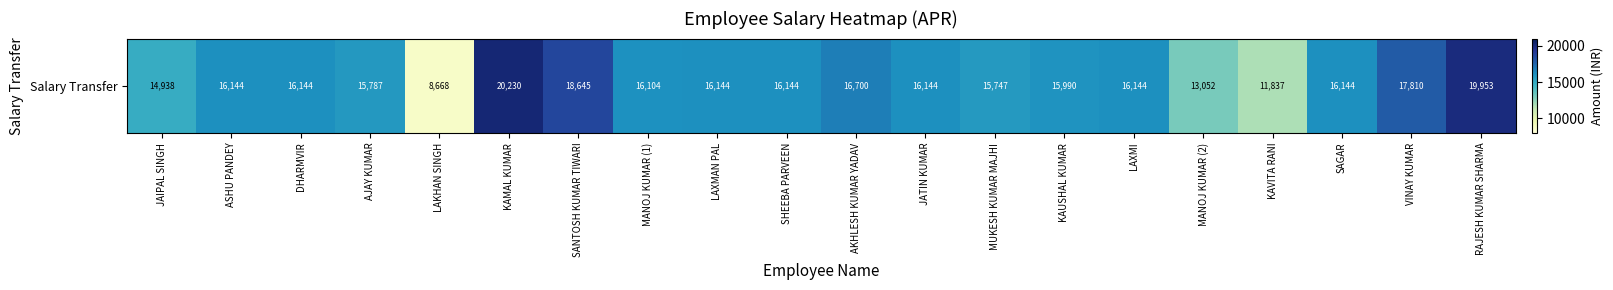

The chart shows a value of 13052 at MANOJ KUMAR (2). True or false?

True